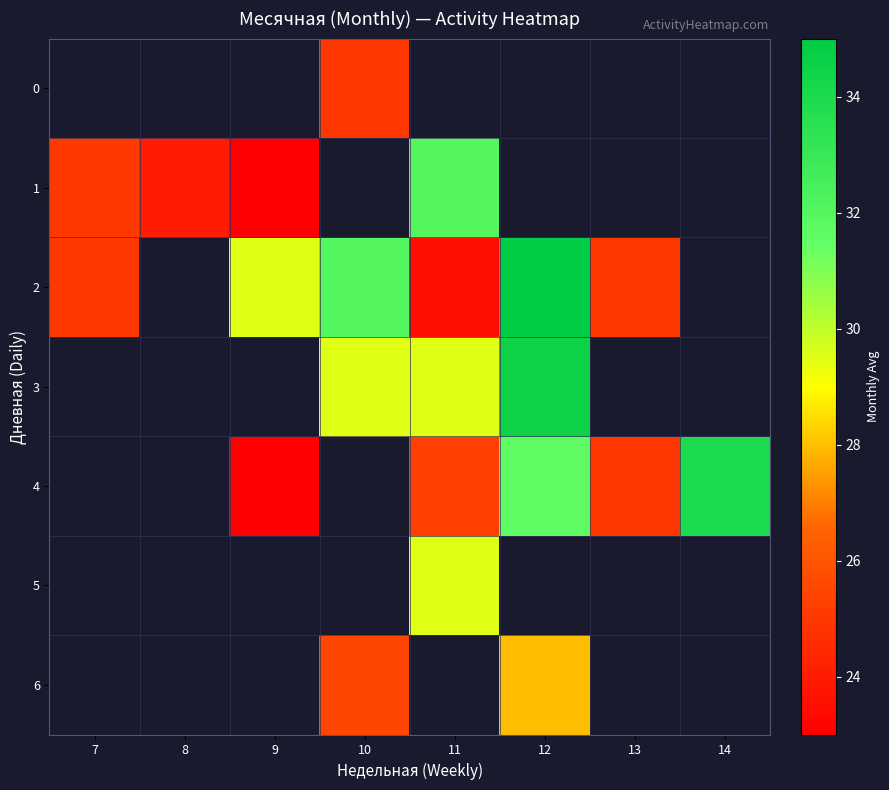

Between 13 and 14, which series saw the biggest shift?

4